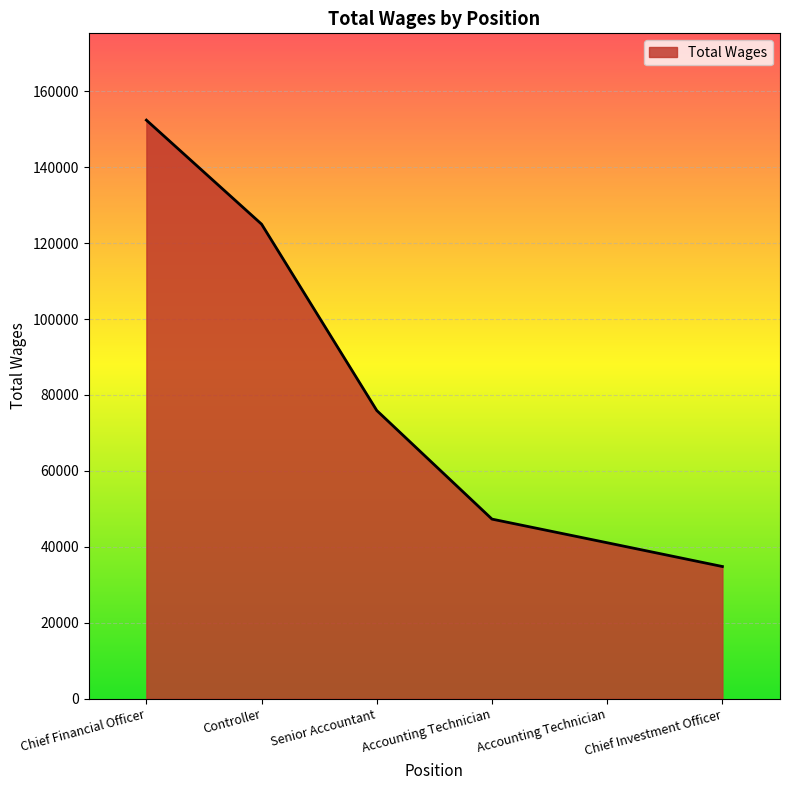

Does the chart display data point markers on the line(s)?

No